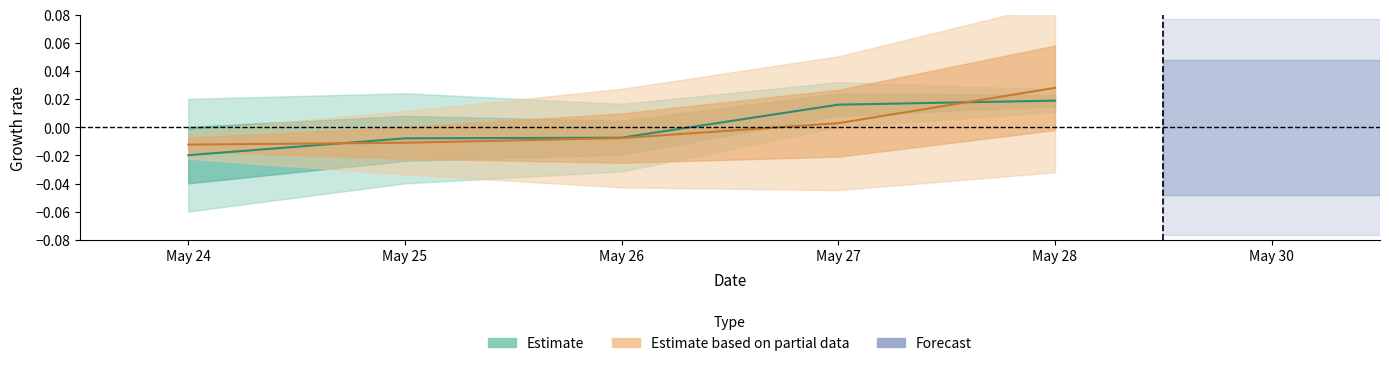

At which category is the sum across all series the highest?

May 28